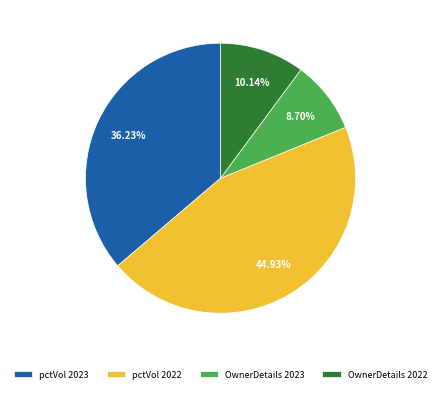

Is the sum of pctVol 2022 and OwnerDetails 2022 greater than half?

Yes